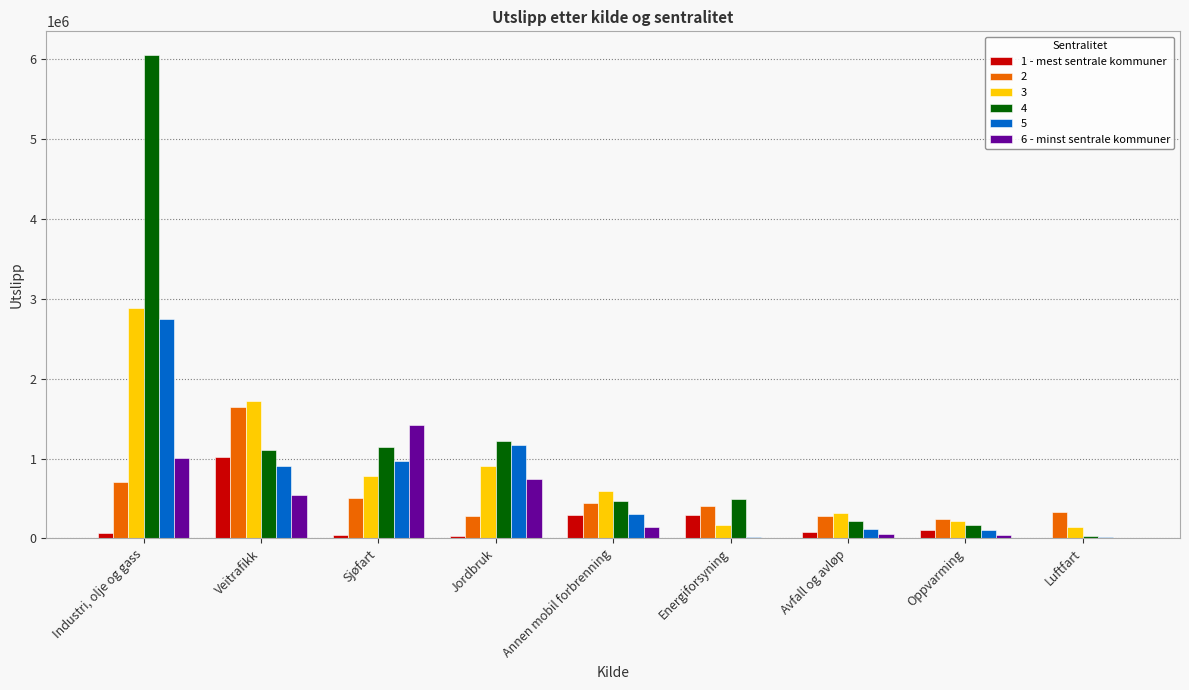

At which label does 1 - mest sentrale kommuner reach its peak?

Veitrafikk